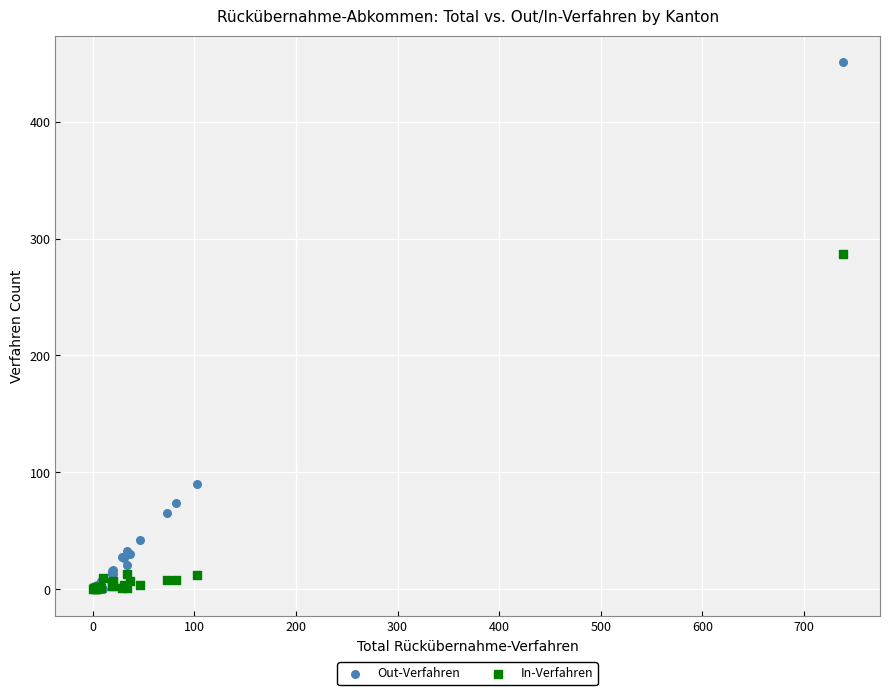

What are all the series names shown in the legend?

Out-Verfahren, In-Verfahren